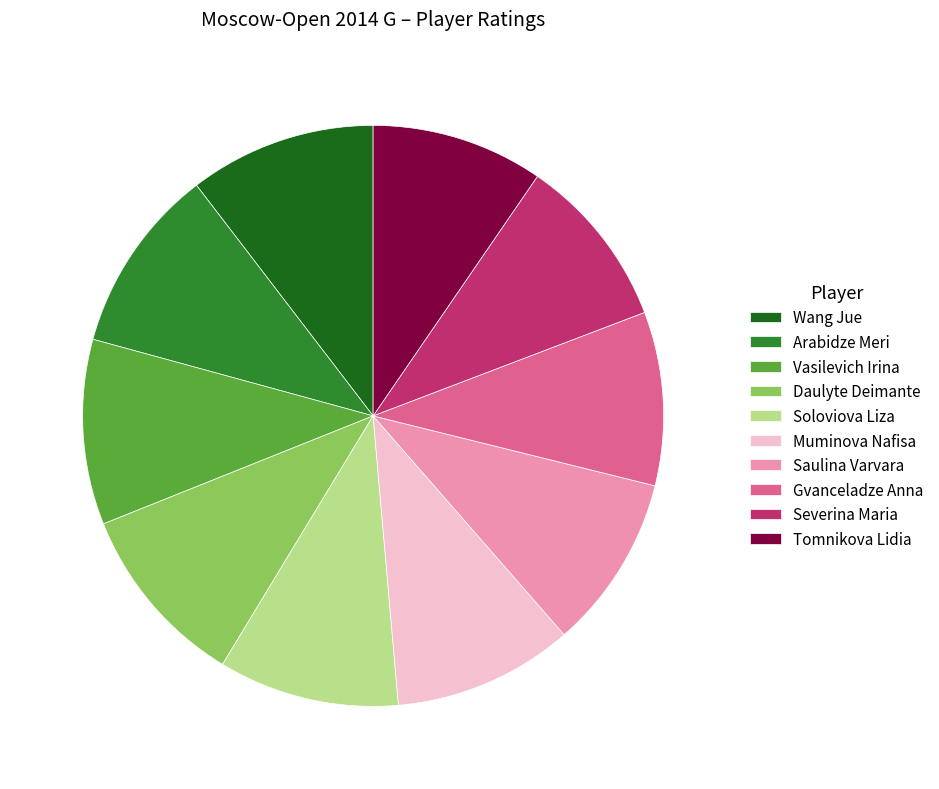

Is the sum of Muminova Nafisa and Severina Maria greater than half?

No